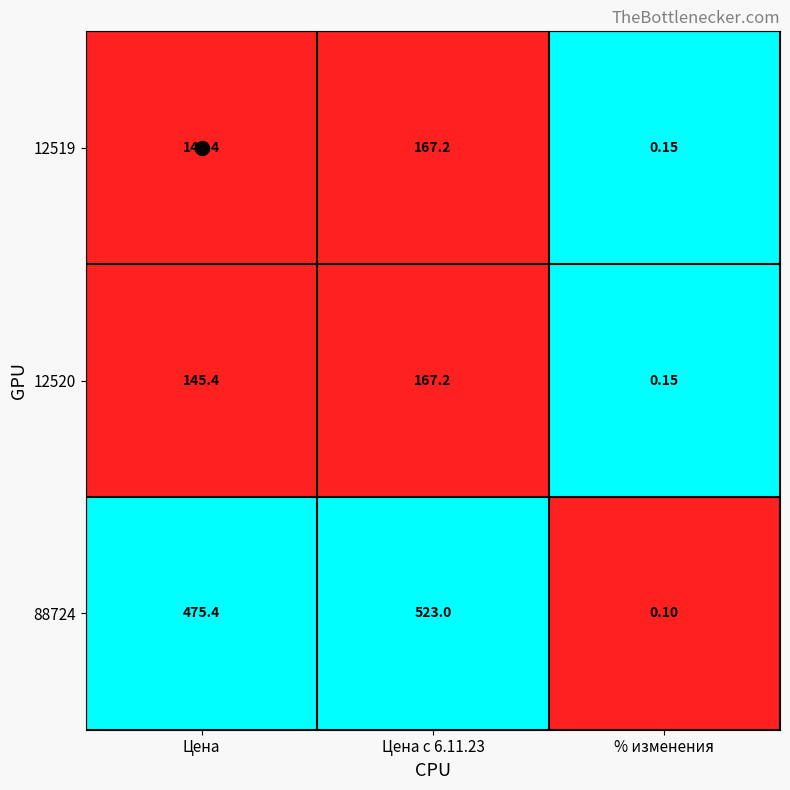

Where does the 88724 series first go above 475?

Цена